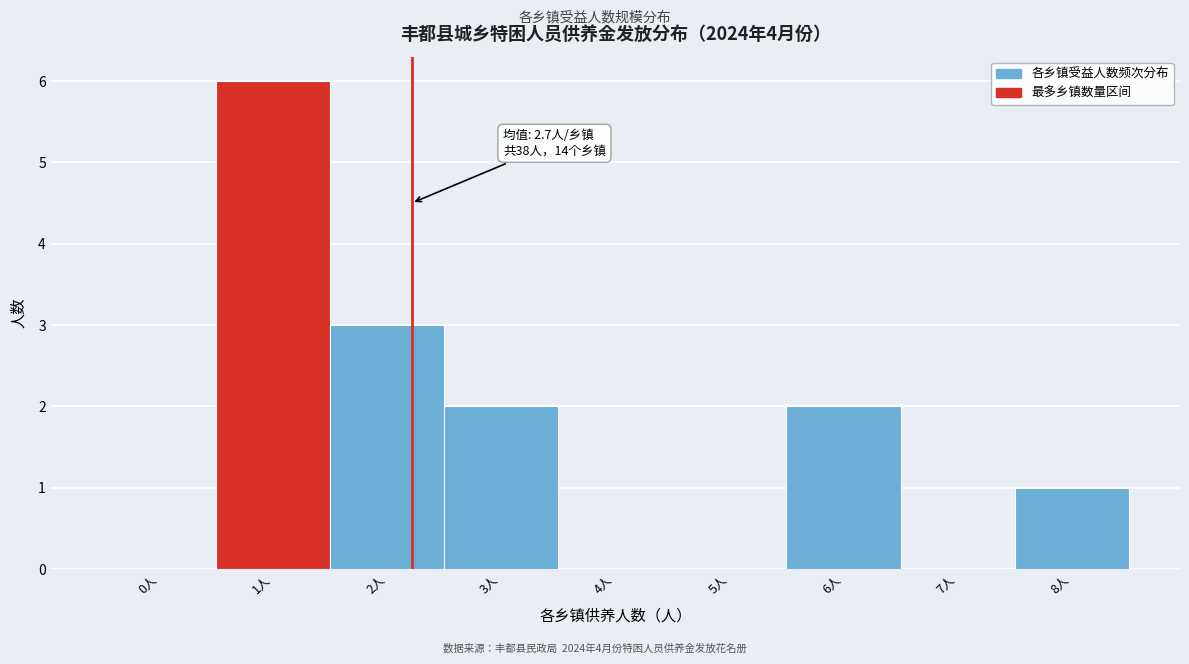

Reading left to right, what are all the values shown in this chart?

0人=0	1人=6	2人=3	3人=2	4人=0	5人=0	6人=2	7人=0	8人=1